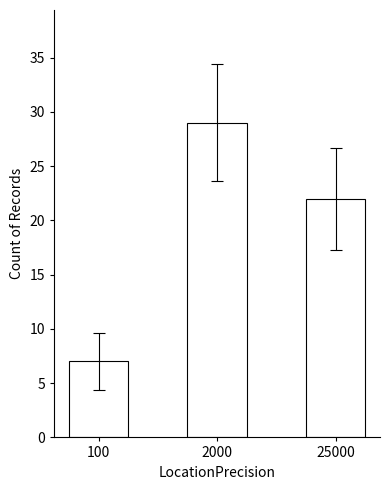

True or false: the data shows 49 at 2000.

False